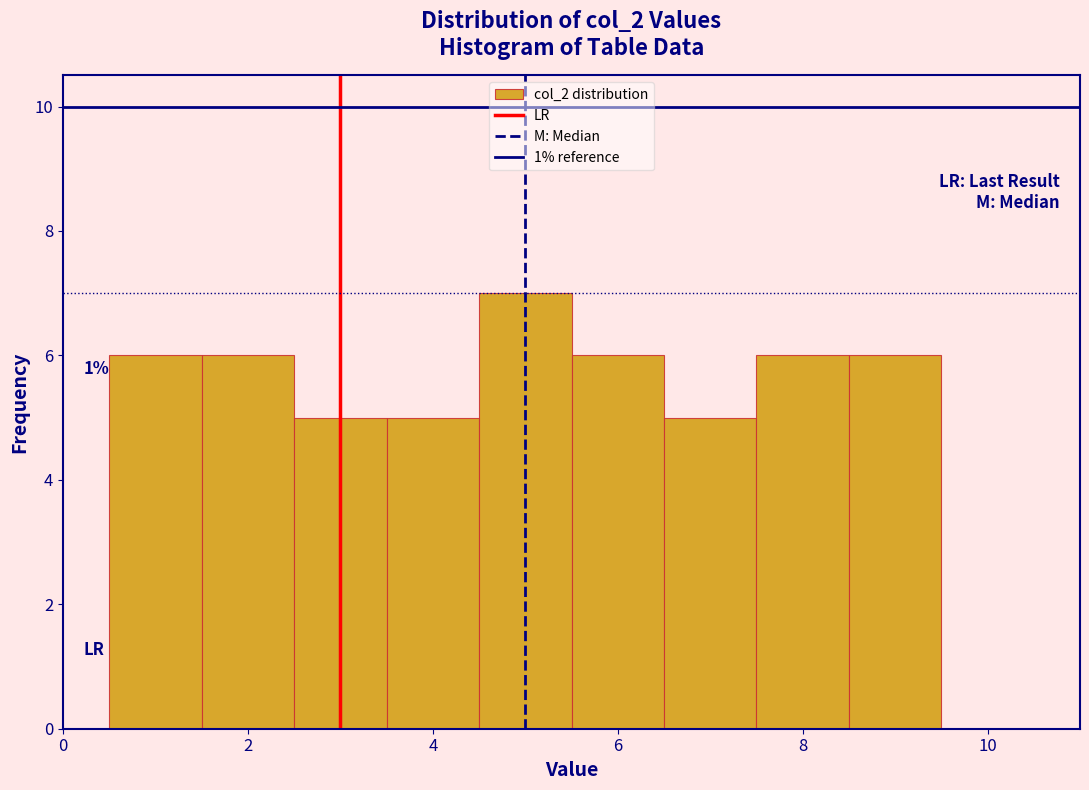

Which range on the x-axis has the tallest bar?

4.5 to 5.5